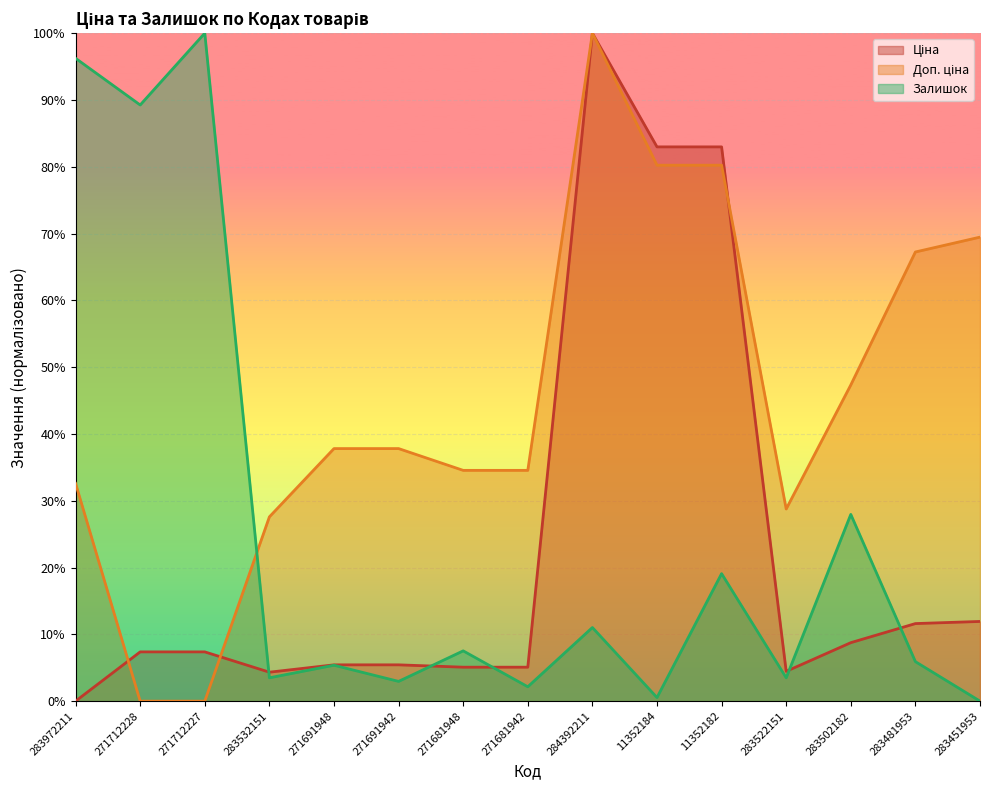

True or false: Доп. ціна has more than 0 points higher than both neighbors.

True